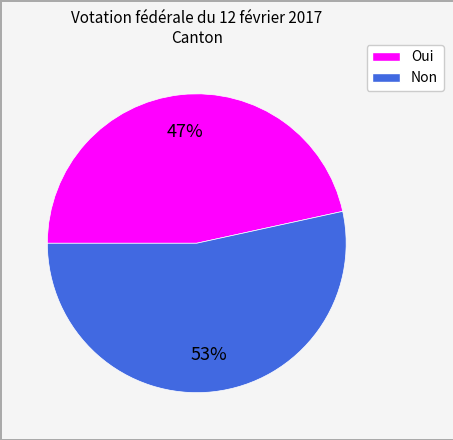

What percentage is the Oui slice, to the nearest percent?

47%